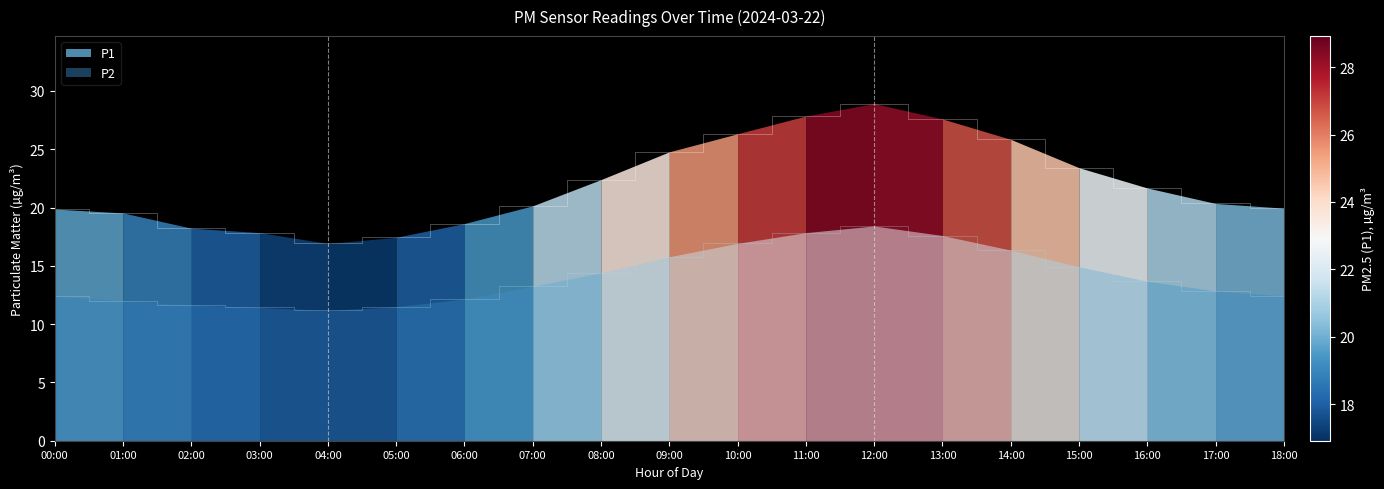

List the series in order of their overall mean, lowest first.

P2, P1